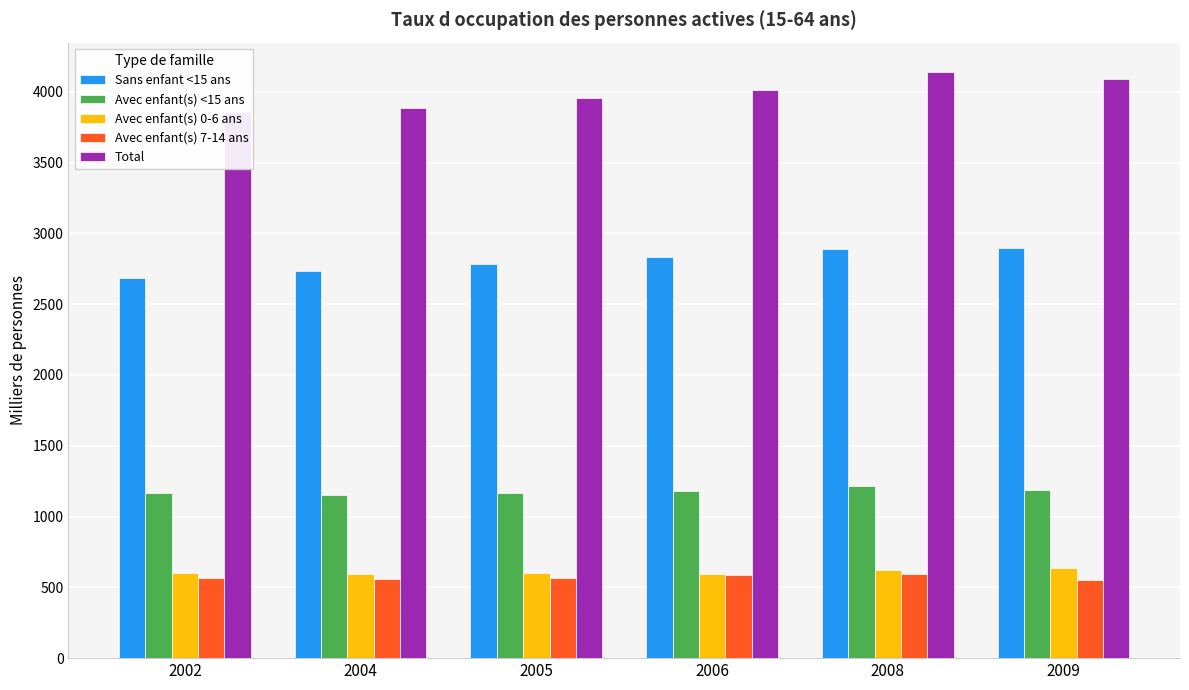

What is the value of the Total bar at the 2nd from the left?

3887.1